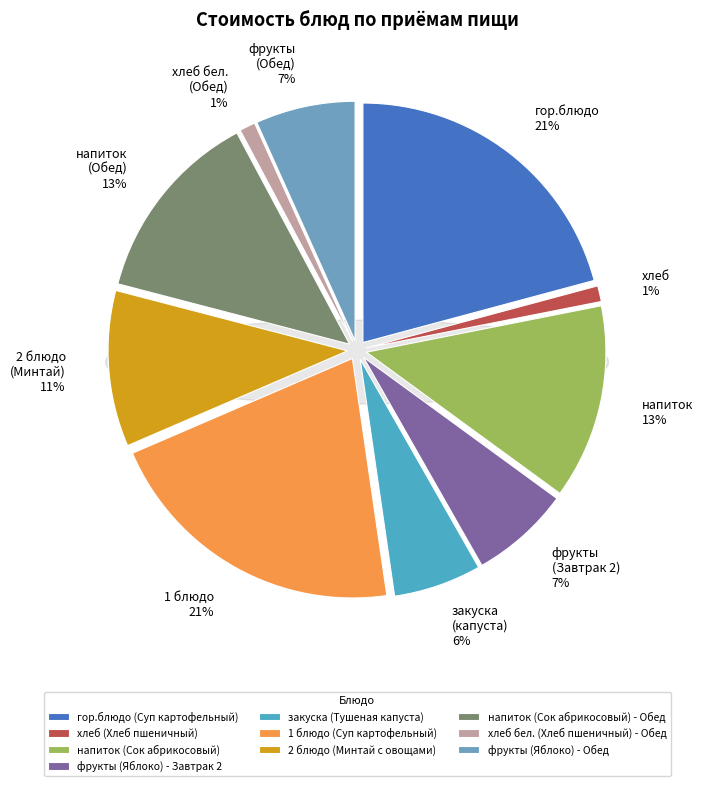

To the nearest percent, what is the average slice percentage?

10%